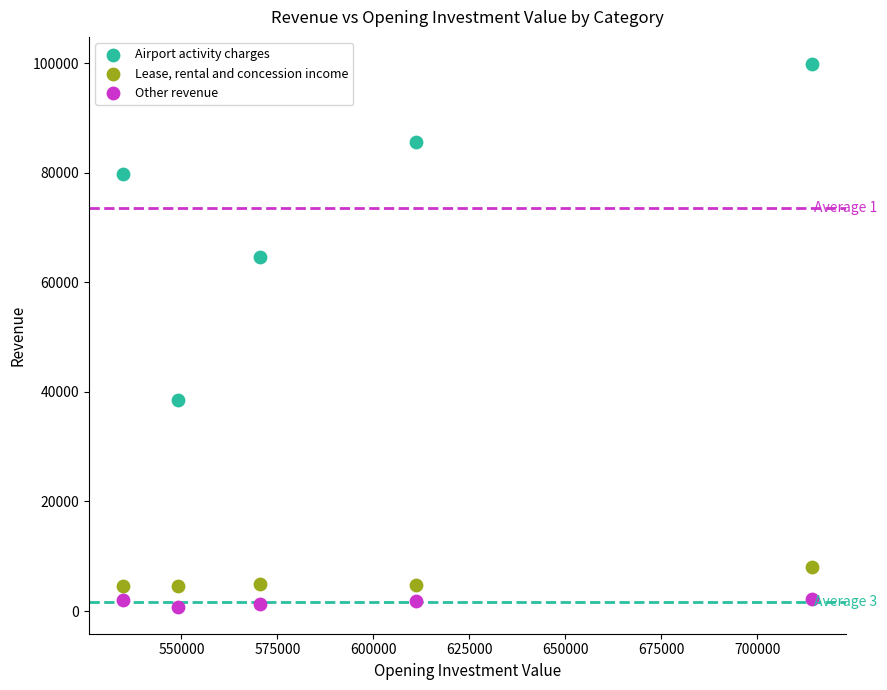

Which series contains the lowest Y value?

Other revenue